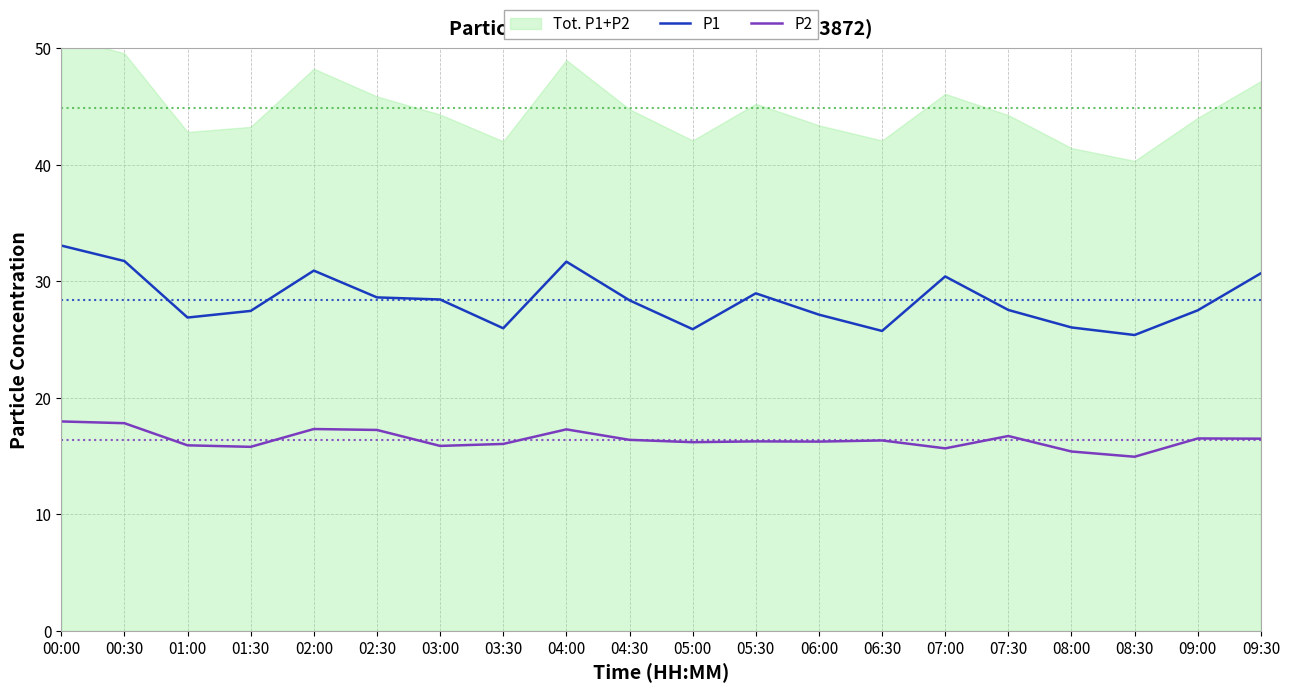

What is the difference between the highest and lowest values at 08:30?

10.4